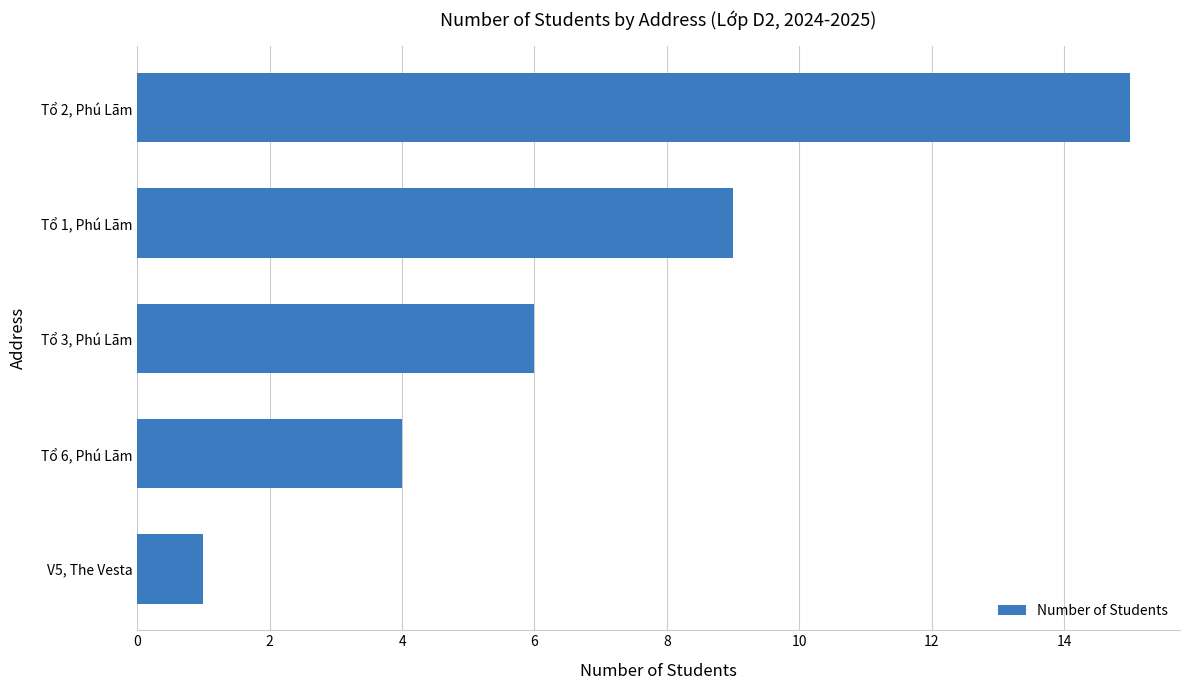

How many data points does each series have?

5